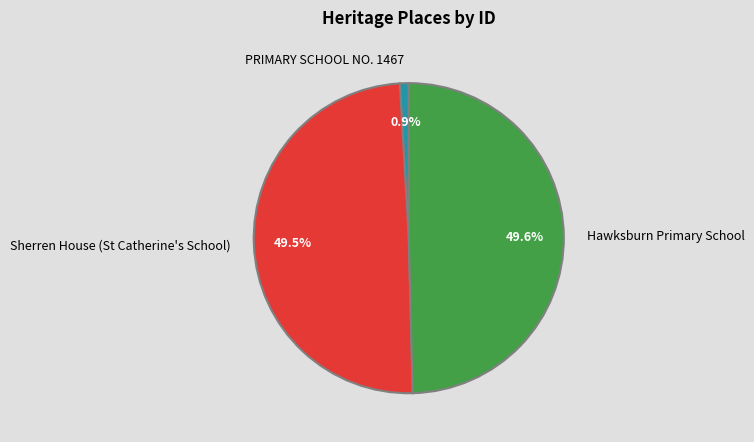

Is the sum of Sherren House (St Catherine's School) and PRIMARY SCHOOL NO. 1467 greater than half?

Yes